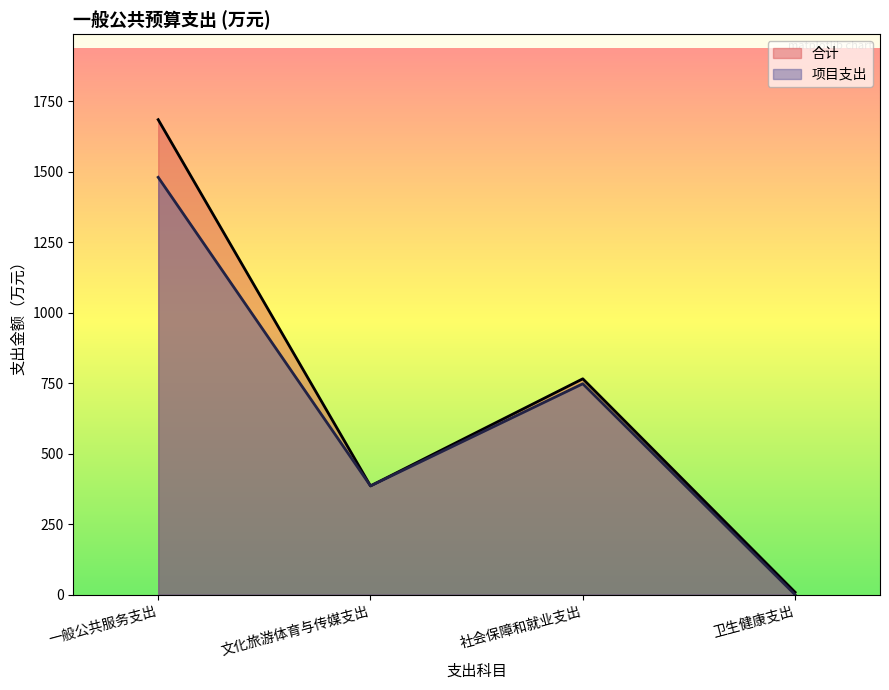

At how many categories does at least one series exceed 800?

1